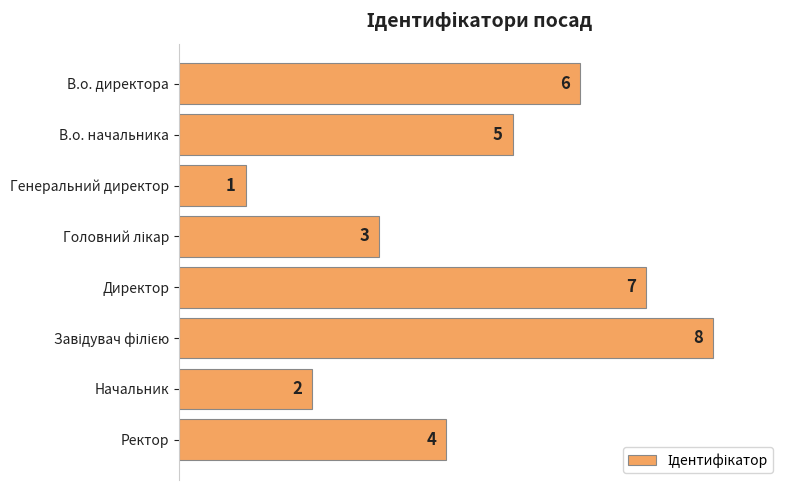

What is the smallest value displayed?

1